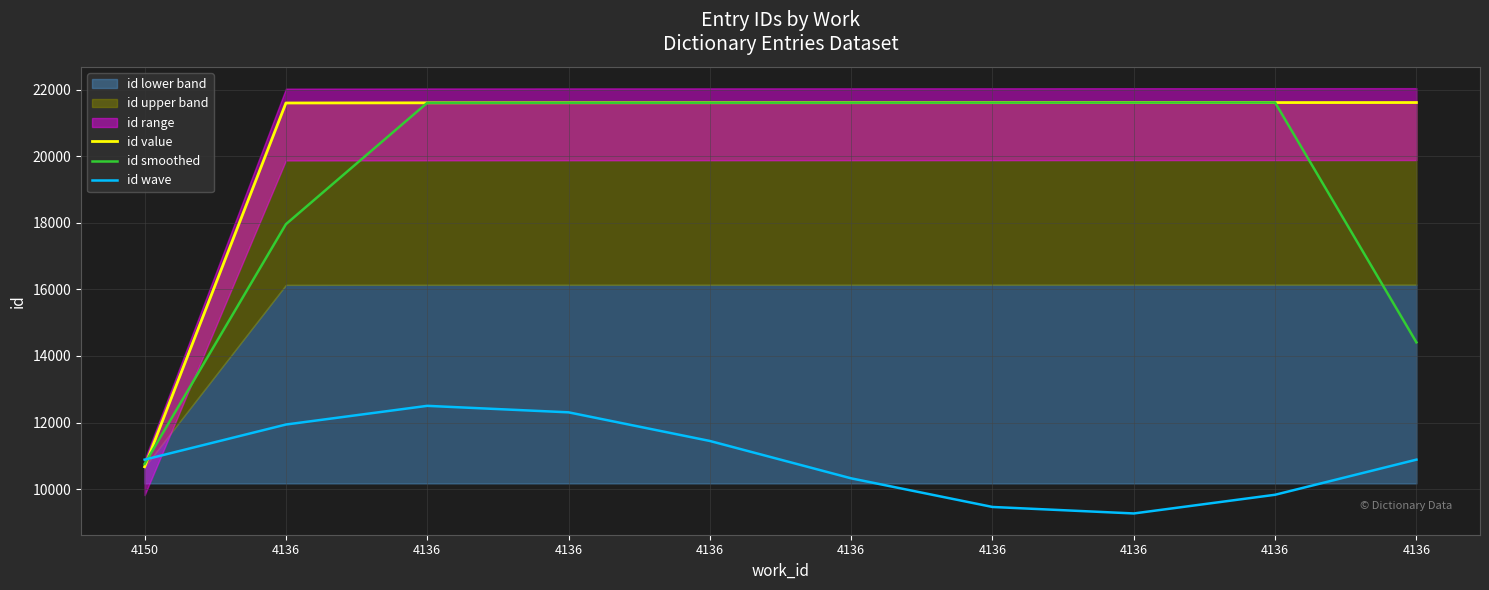

The id wave series shows 20458.9 at 4136. True or false?

False